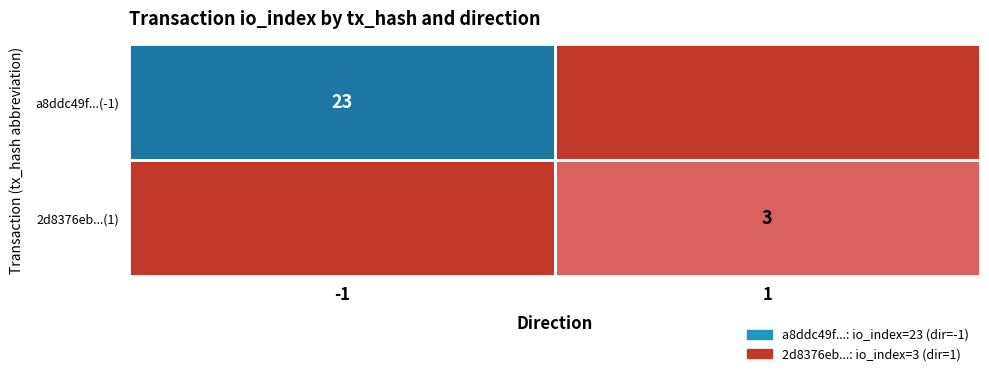

True or false: 2d8376eb...(1) has a value of 3 at 1.

True